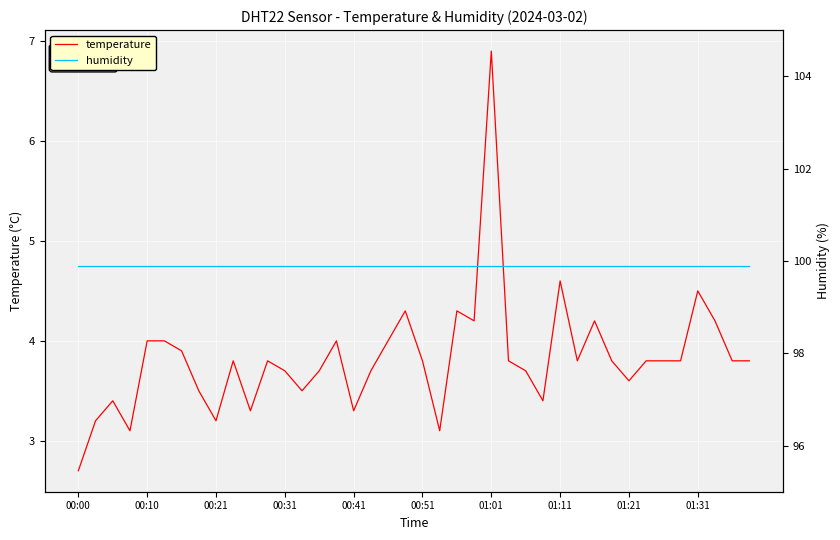

True or false: humidity and temperature cross at least once.

False